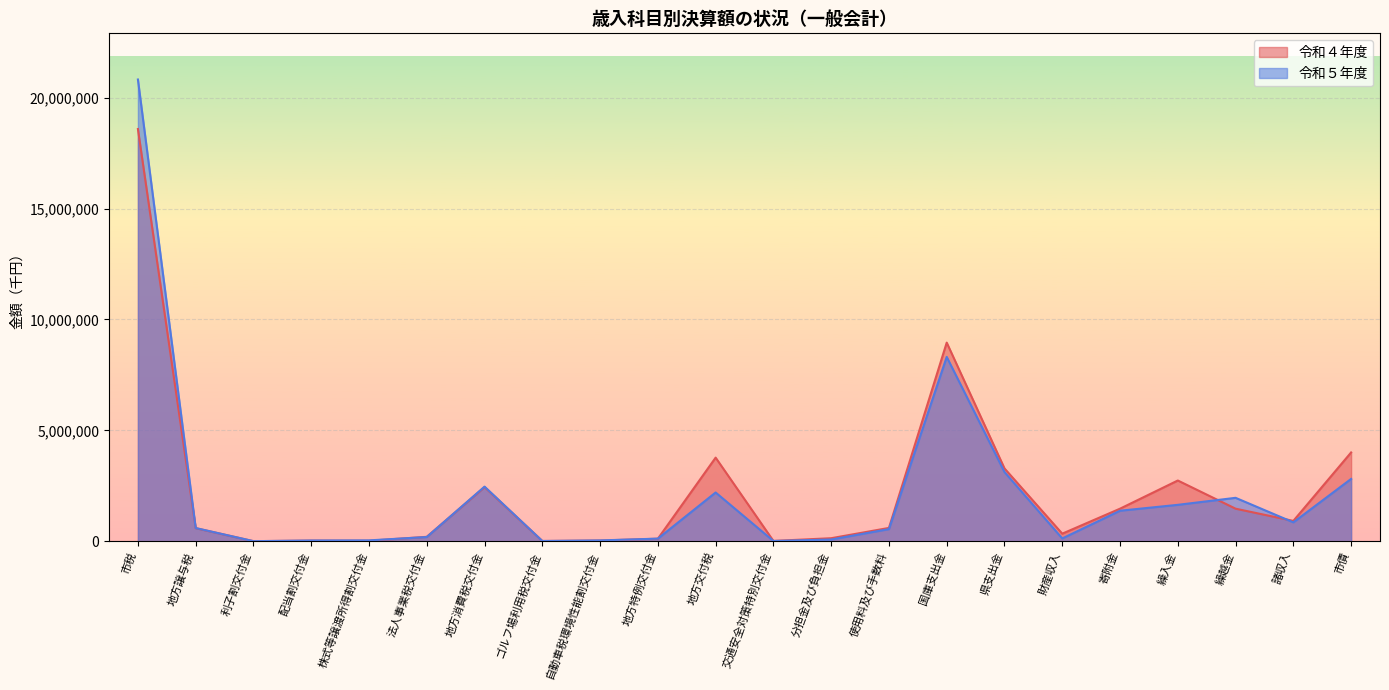

Rank the series by their maximum value, from highest to lowest.

令和５年度, 令和４年度